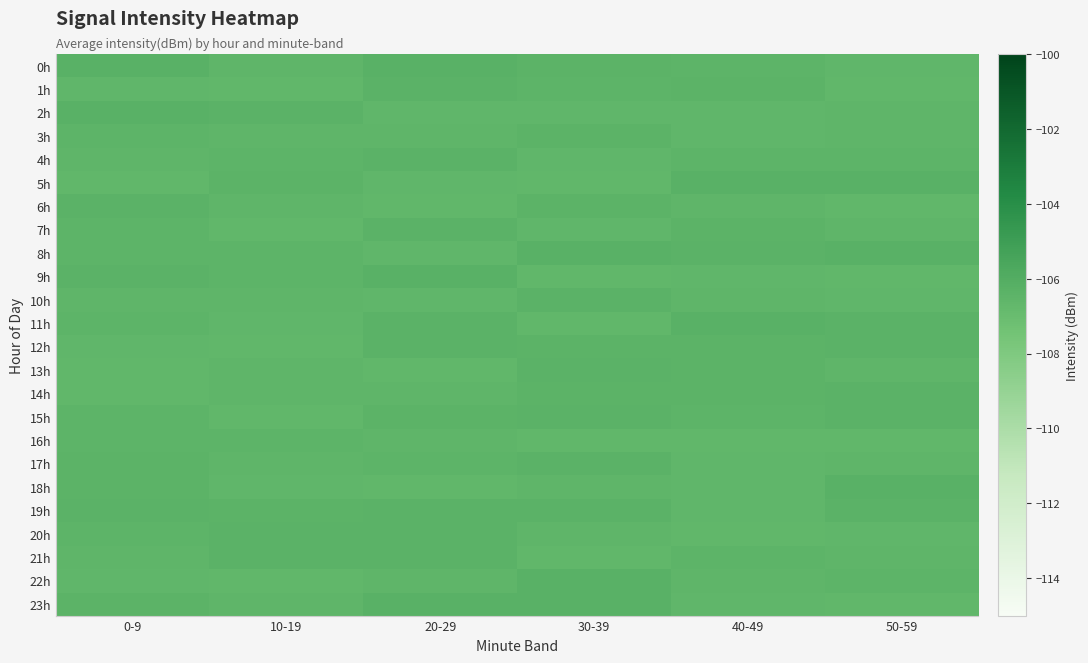

How many data points does each series have?

6